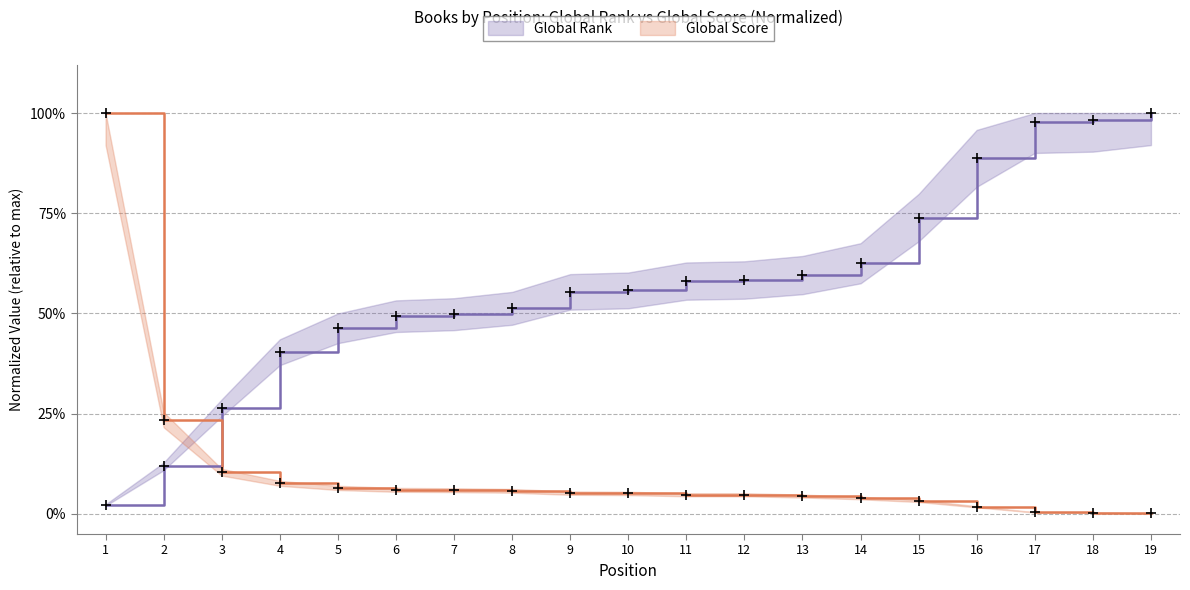

Which series has the largest Y range (max minus min)?

Global Score